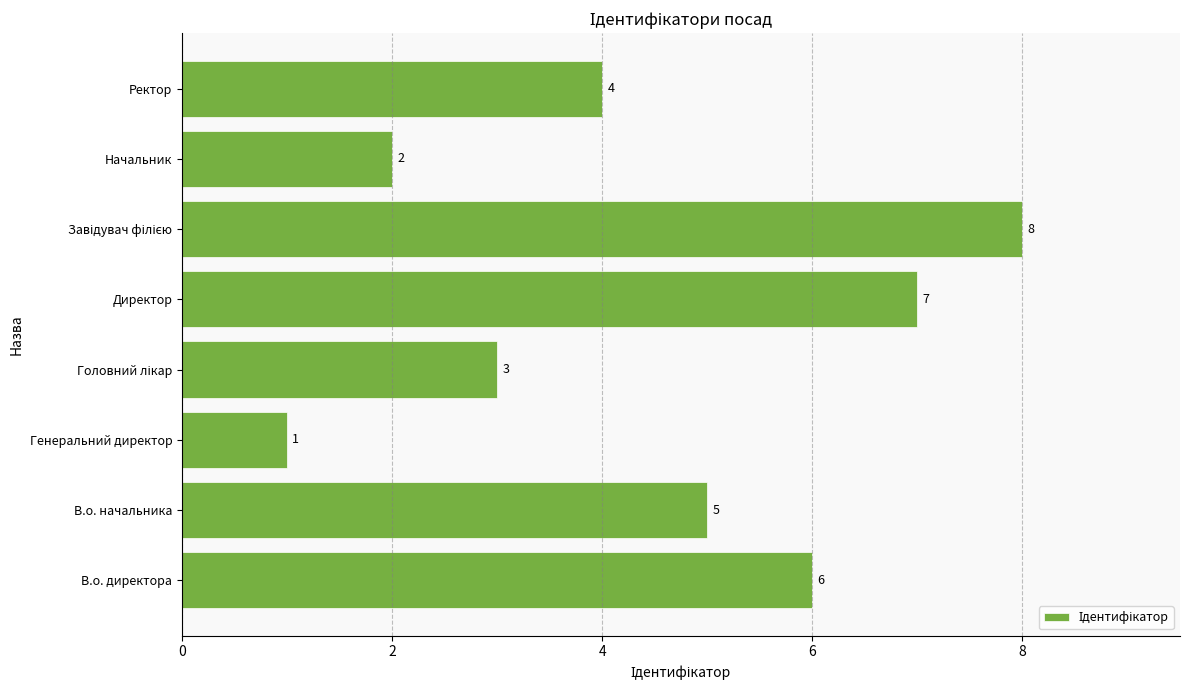

Between Начальник and Ректор, which is larger?

Ректор